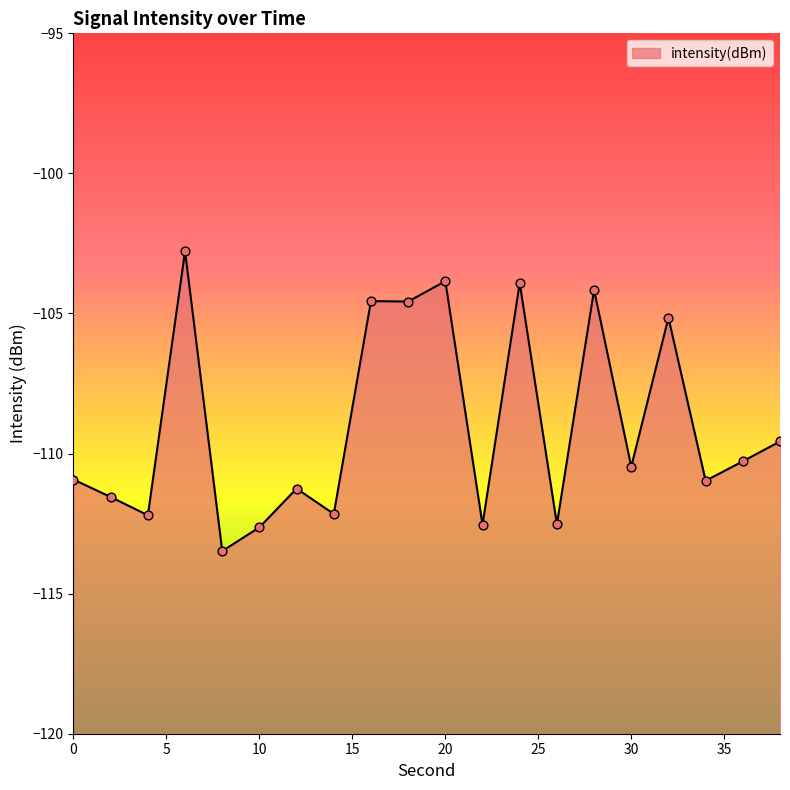

Between 4 and 8, which is larger?

4